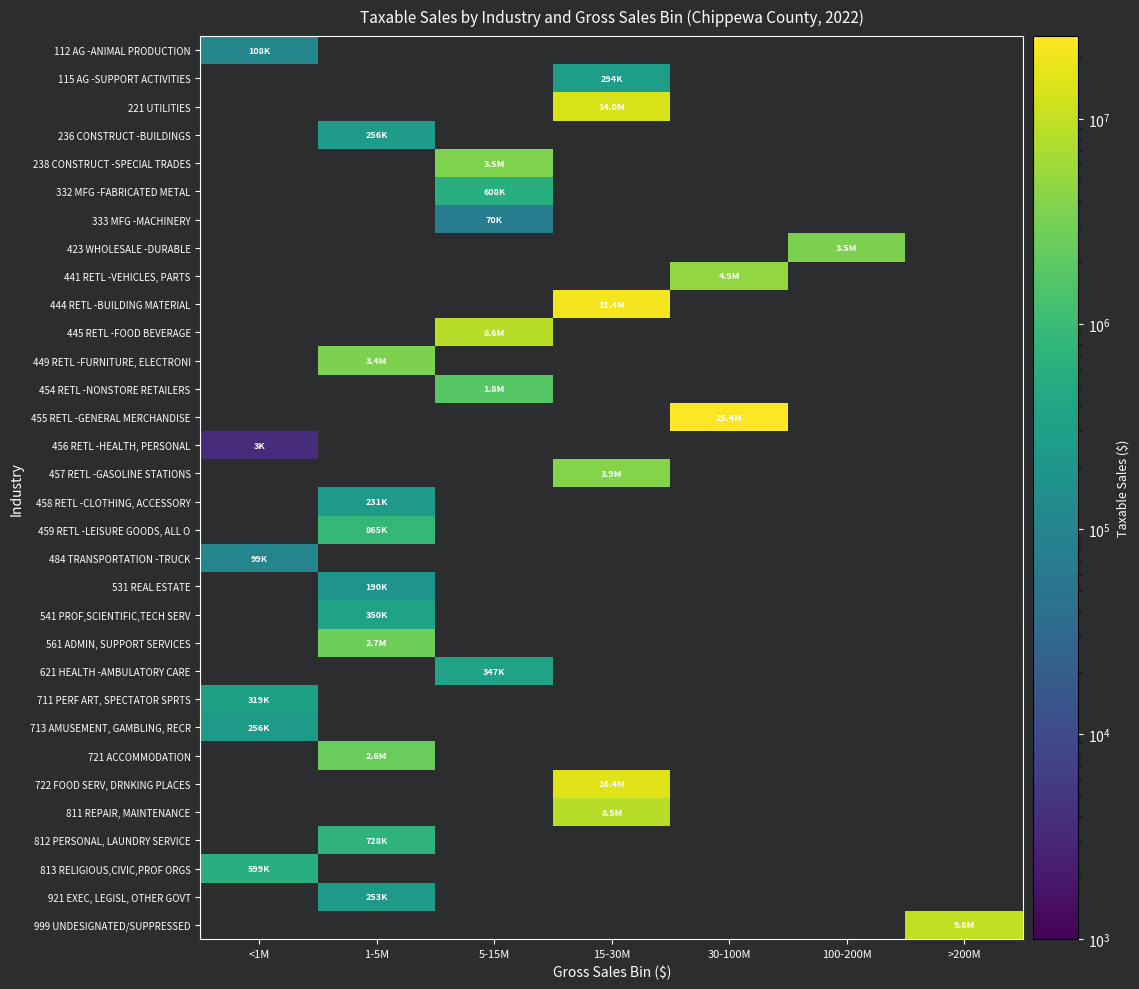

At which label is 456 RETL -HEALTH, PERSONAL closest to 3580?

<1M